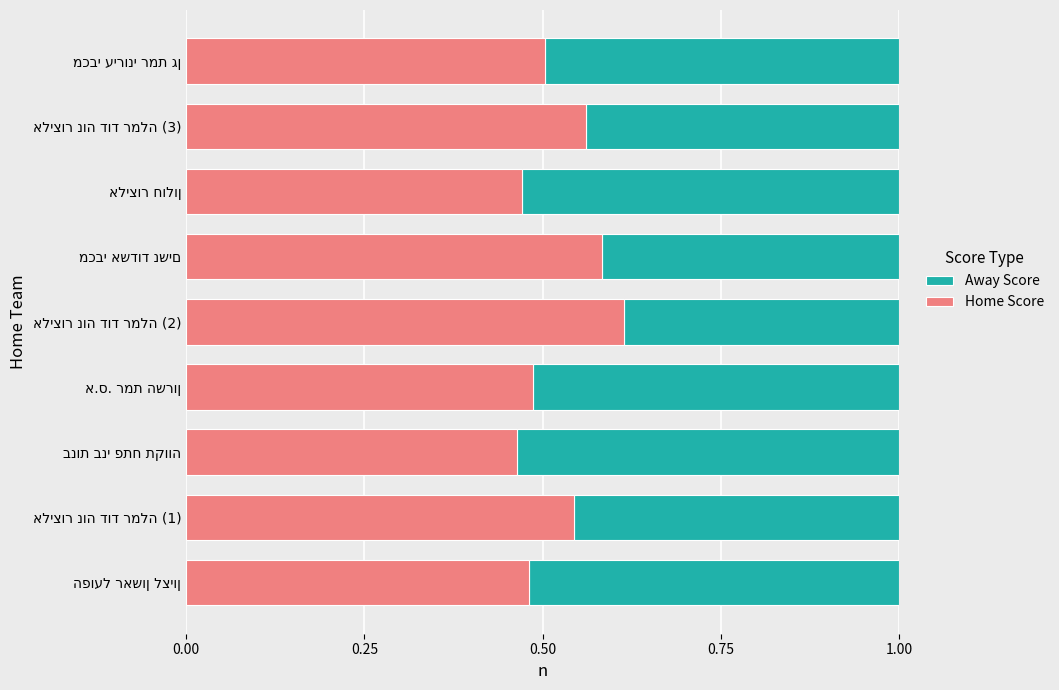

Reading left to right, extract all data points from this chart.

Away Score: 0.5	0.5	0.5	0.5	0.4	0.4	0.5	0.4	0.5
Home Score: 0.5	0.5	0.5	0.5	0.6	0.6	0.5	0.6	0.5